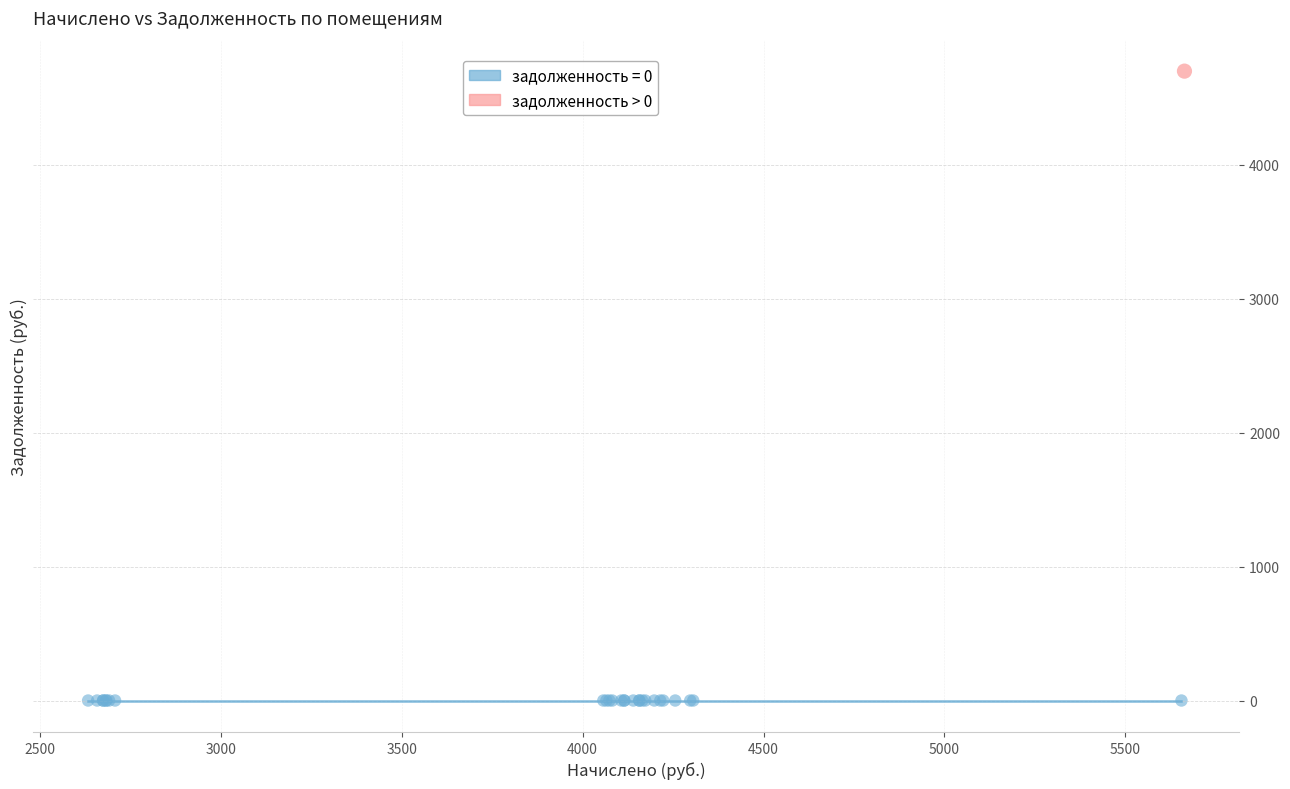

Which series contains the highest Y value?

задолженность > 0